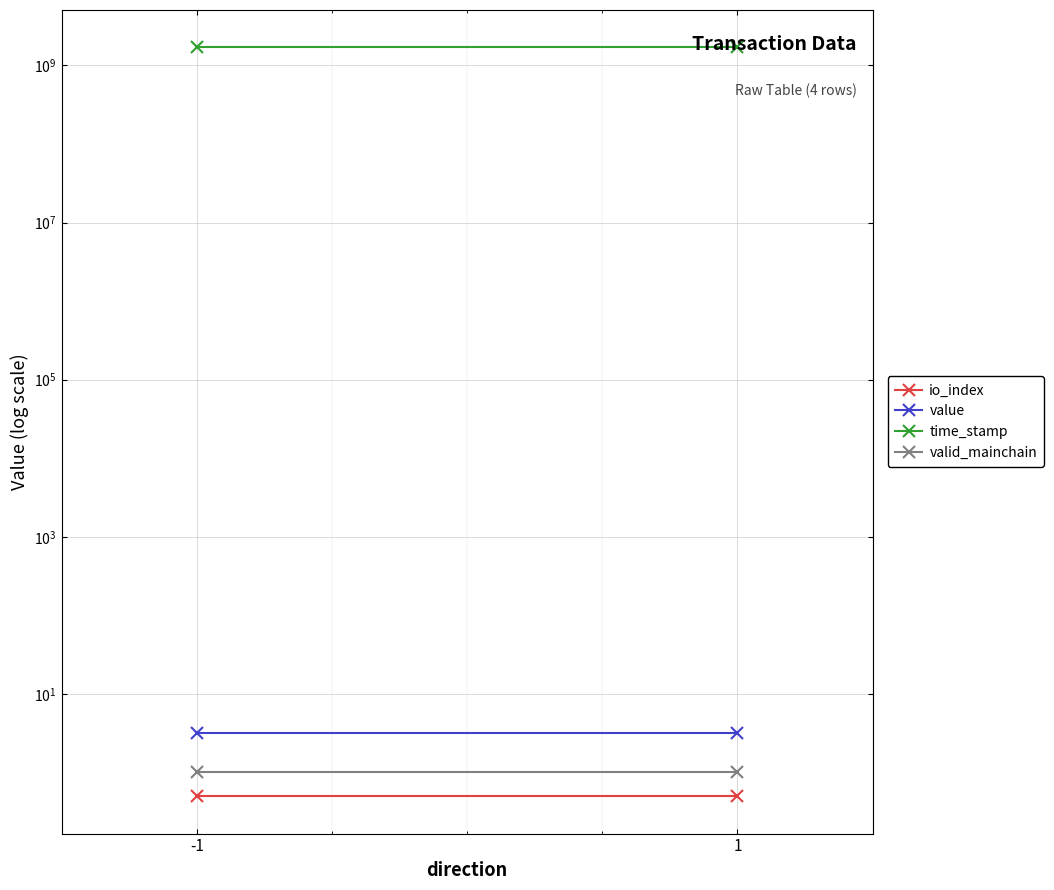

Reading left to right, transcribe all the data shown in this chart.

io_index: 0.5	0.5
value: 3.2	3.2
time_stamp: 1694112614.0	1694112545.0
valid_mainchain: 1.0	1.0